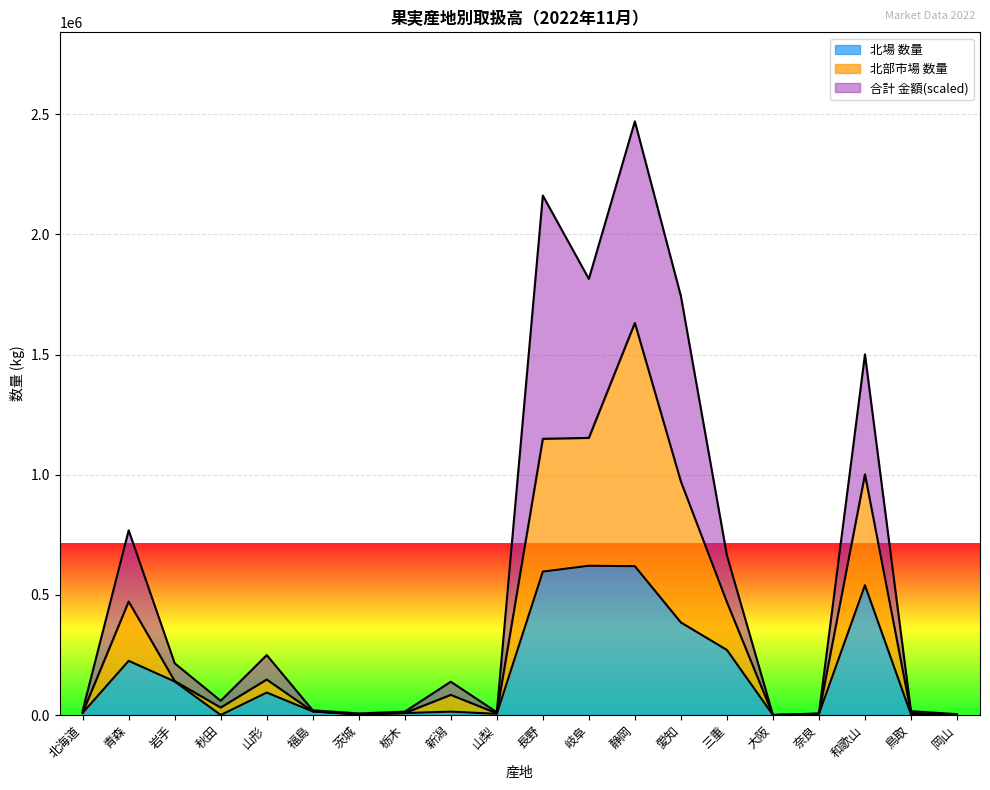

What is the label of the 19th point from the left?

鳥取